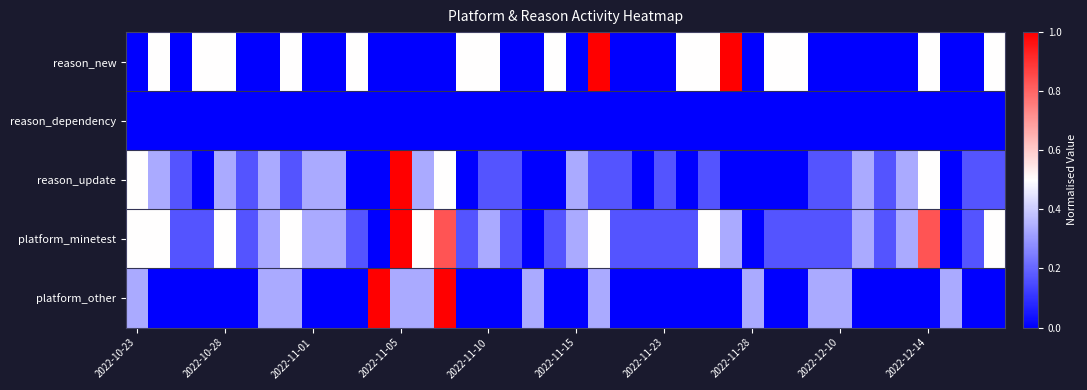

Reading left to right, transcribe all the data shown in this chart.

reason_new: 0.0	0.5	0.0	0.5	0.5	0.0	0.0	0.5	0.0	0.0	0.5	0.0	0.0	0.0	0.0	0.5	0.5	0.0	0.0	0.5	0.0	1.0	0.0	0.0	0.0	0.5	0.5	1.0	0.0	0.5	0.5	0.0	0.0	0.0	0.0	0.0	0.5	0.0	0.0	0.5
reason_dependency: 0.0	0.0	0.0	0.0	0.0	0.0	0.0	0.0	0.0	0.0	0.0	0.0	0.0	0.0	0.0	0.0	0.0	0.0	0.0	0.0	0.0	0.0	0.0	0.0	0.0	0.0	0.0	0.0	0.0	0.0	0.0	0.0	0.0	0.0	0.0	0.0	0.0	0.0	0.0	0.0
reason_update: 0.5	0.3	0.2	0.0	0.3	0.2	0.3	0.2	0.3	0.3	0.0	0.0	1.0	0.3	0.5	0.0	0.2	0.2	0.0	0.0	0.3	0.2	0.2	0.0	0.2	0.0	0.2	0.0	0.0	0.0	0.0	0.2	0.2	0.3	0.2	0.3	0.5	0.0	0.2	0.2
platform_minetest: 0.5	0.5	0.2	0.2	0.5	0.2	0.3	0.5	0.3	0.3	0.2	0.0	1.0	0.5	0.8	0.2	0.3	0.2	0.0	0.2	0.3	0.5	0.2	0.2	0.2	0.2	0.5	0.3	0.0	0.2	0.2	0.2	0.2	0.3	0.2	0.3	0.8	0.0	0.2	0.5
platform_other: 0.3	0.0	0.0	0.0	0.0	0.0	0.3	0.3	0.0	0.0	0.0	1.0	0.3	0.3	1.0	0.0	0.0	0.0	0.3	0.0	0.0	0.3	0.0	0.0	0.0	0.0	0.0	0.0	0.3	0.0	0.0	0.3	0.3	0.0	0.0	0.0	0.0	0.3	0.0	0.0